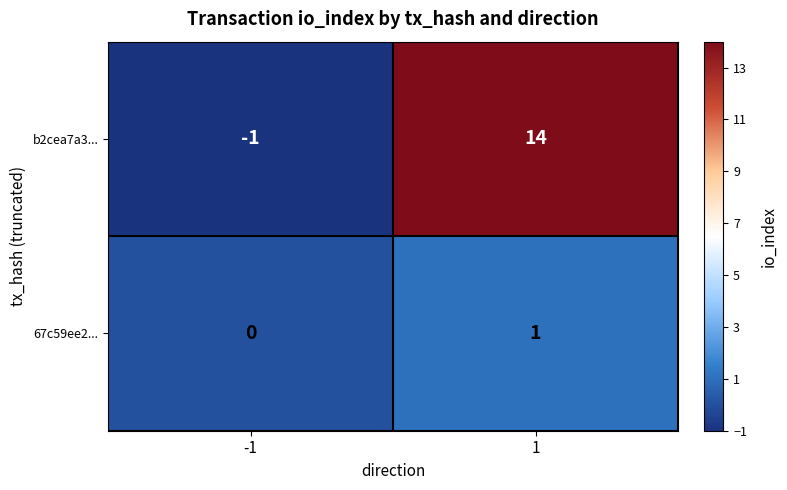

Which series has the largest total across all categories?

b2cea7a3...